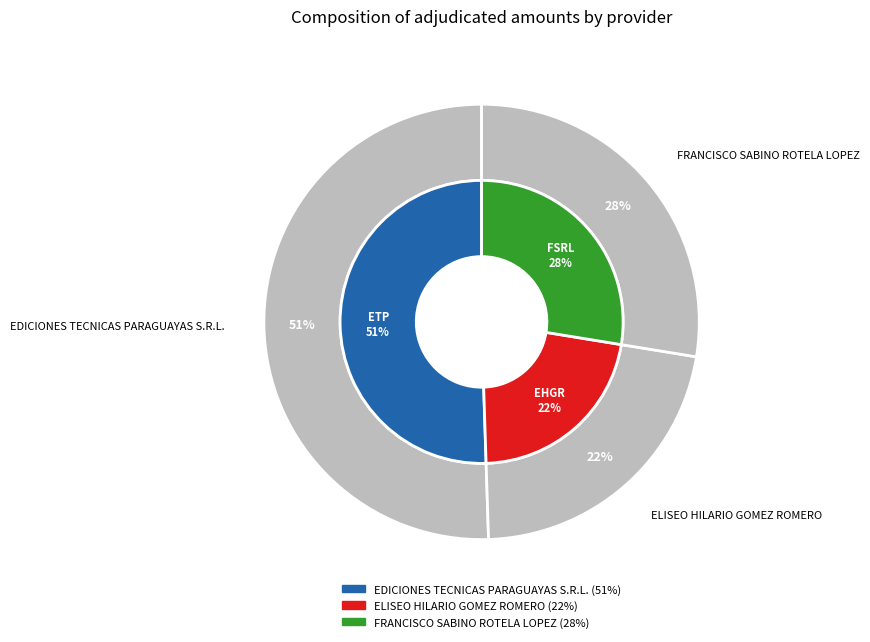

The ELISEO HILARIO GOMEZ ROMERO slice represents 22% of the pie. True or false?

True